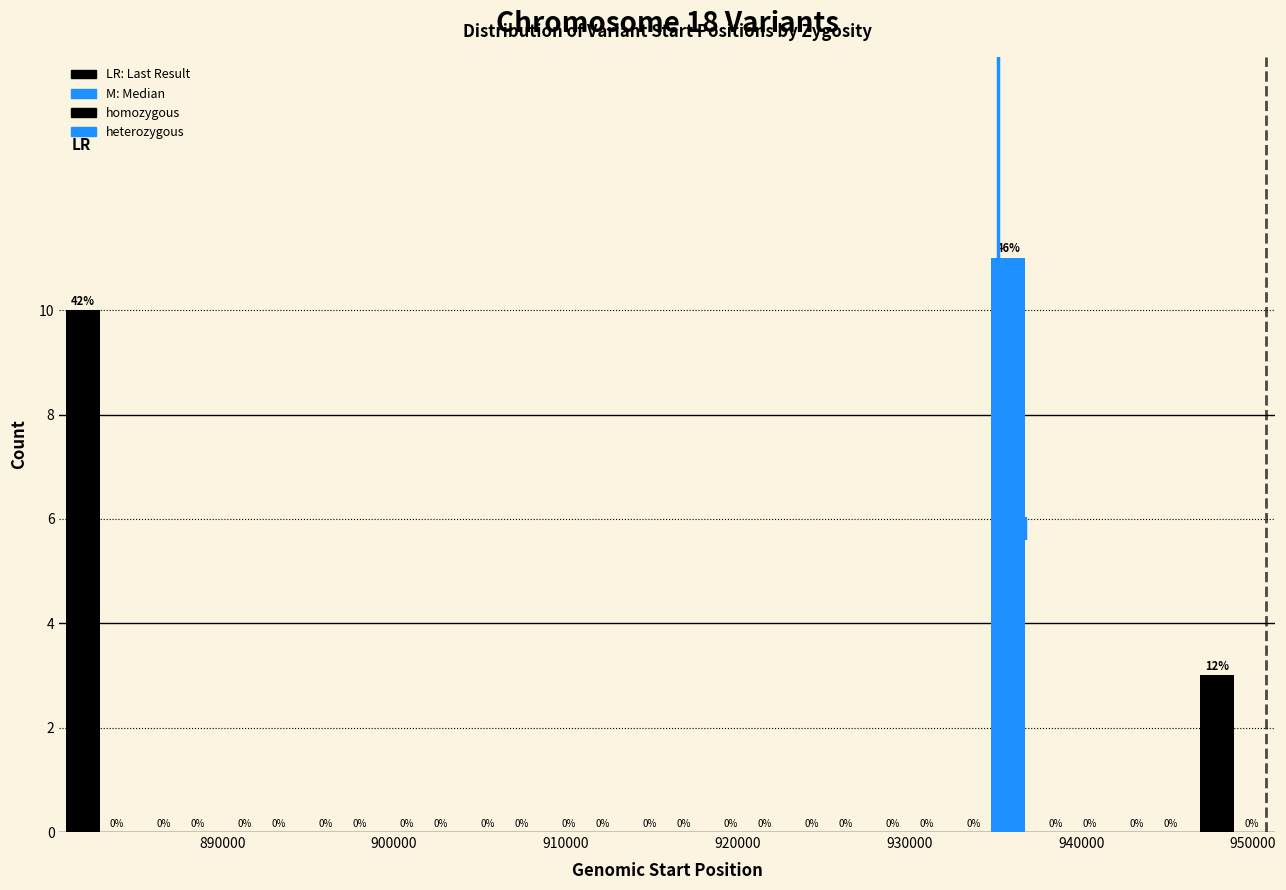

In the homozygous series, which range on the x-axis has the tallest bar?

881000 to 885000